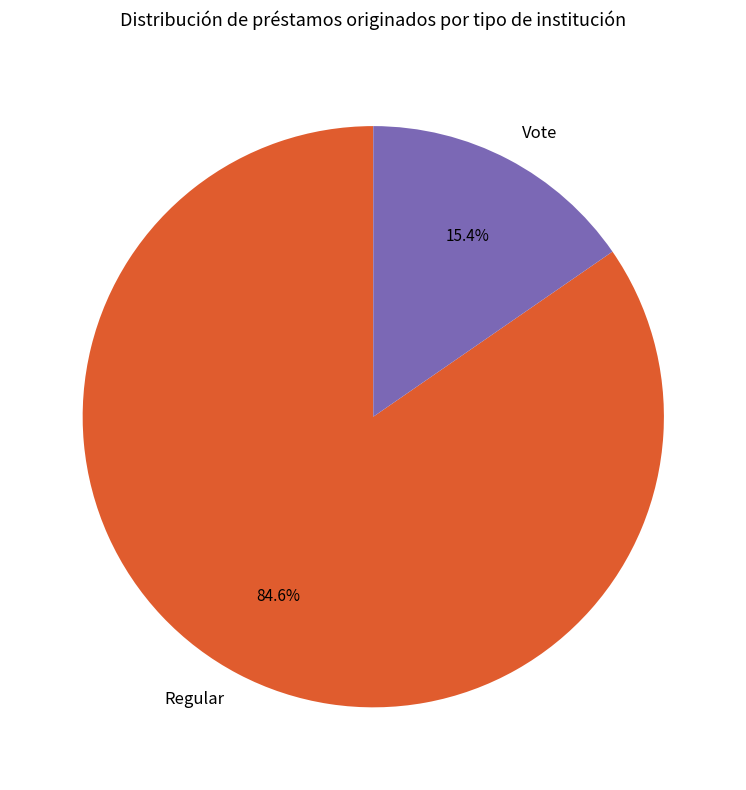

Is it true that Regular is 85% of the pie?

True